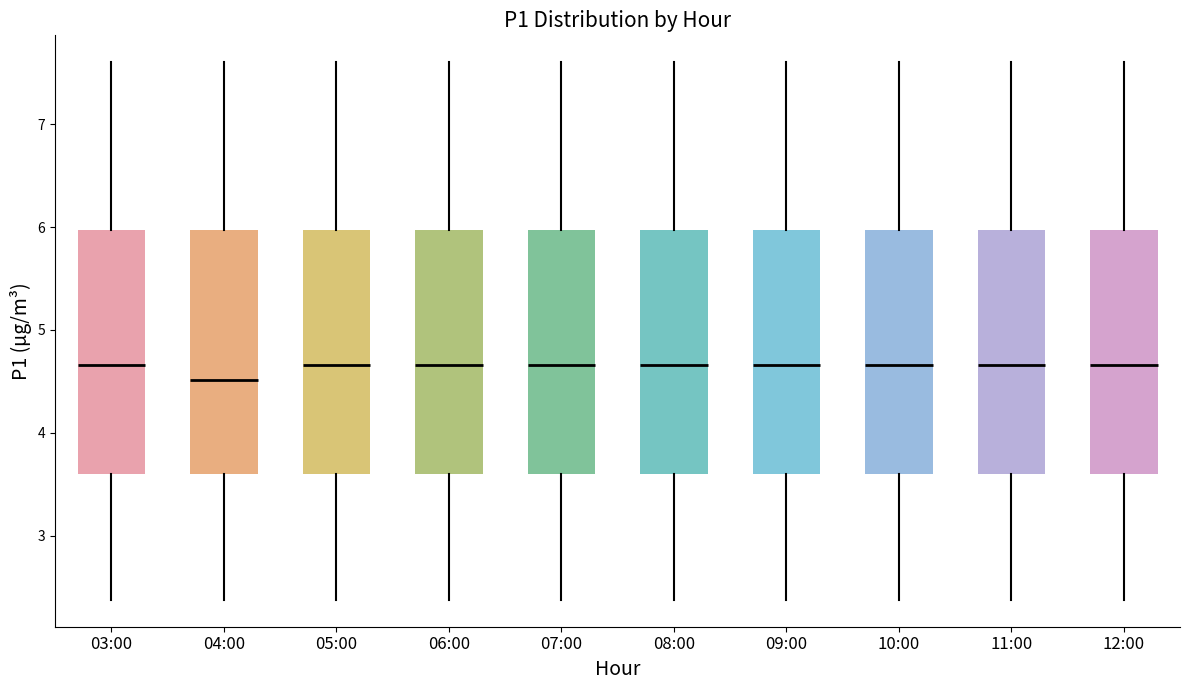

Reading left to right, read every box against the y-axis: the position of its median line, the range the box covers, and the ends of its whiskers. The values are not printed on the chart, so give them approximately, as read against the axis.

03:00: median 4.7, box 3.6 to 6.0, whiskers 2.4 to 7.6
04:00: median 4.5, box 3.6 to 6.0, whiskers 2.4 to 7.6
05:00: median 4.7, box 3.6 to 6.0, whiskers 2.4 to 7.6
06:00: median 4.7, box 3.6 to 6.0, whiskers 2.4 to 7.6
07:00: median 4.7, box 3.6 to 6.0, whiskers 2.4 to 7.6
08:00: median 4.7, box 3.6 to 6.0, whiskers 2.4 to 7.6
09:00: median 4.7, box 3.6 to 6.0, whiskers 2.4 to 7.6
10:00: median 4.7, box 3.6 to 6.0, whiskers 2.4 to 7.6
11:00: median 4.7, box 3.6 to 6.0, whiskers 2.4 to 7.6
12:00: median 4.7, box 3.6 to 6.0, whiskers 2.4 to 7.6